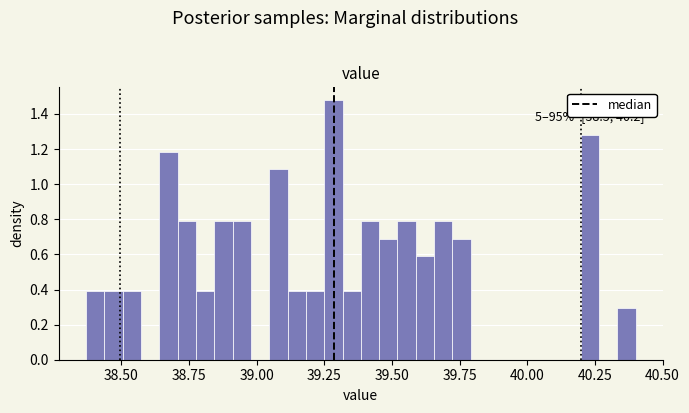

Around what value on the x-axis is the tallest bar? Give the approximate position of its centre, as read against the axis.

39.30